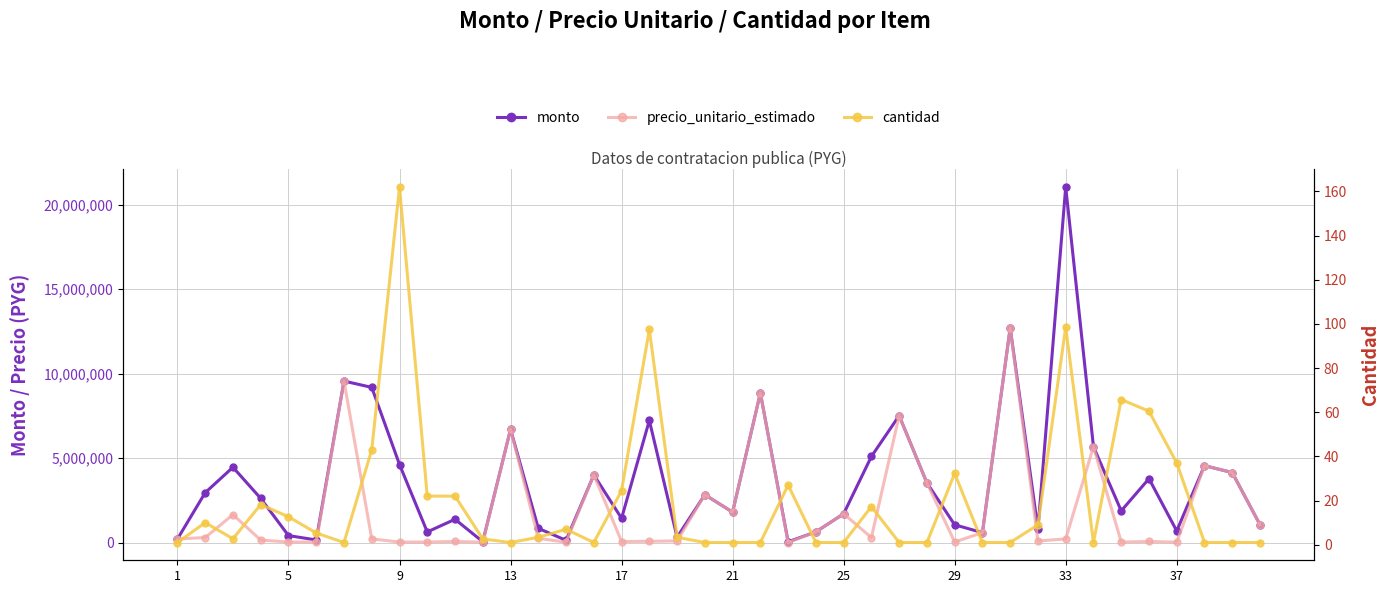

What is the difference between the maximum and minimum values in the precio_unitario_estimado series?

12702865.0